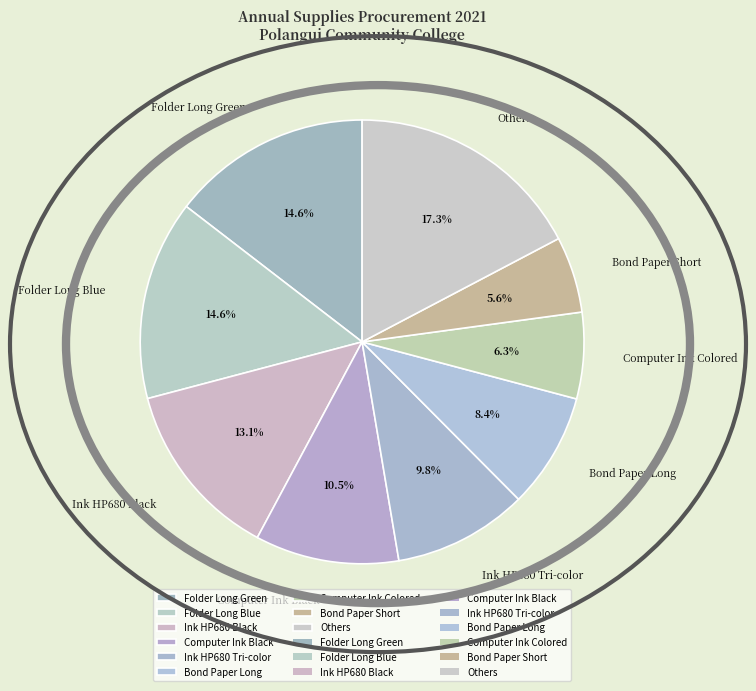

How many segments does this pie chart have?

9